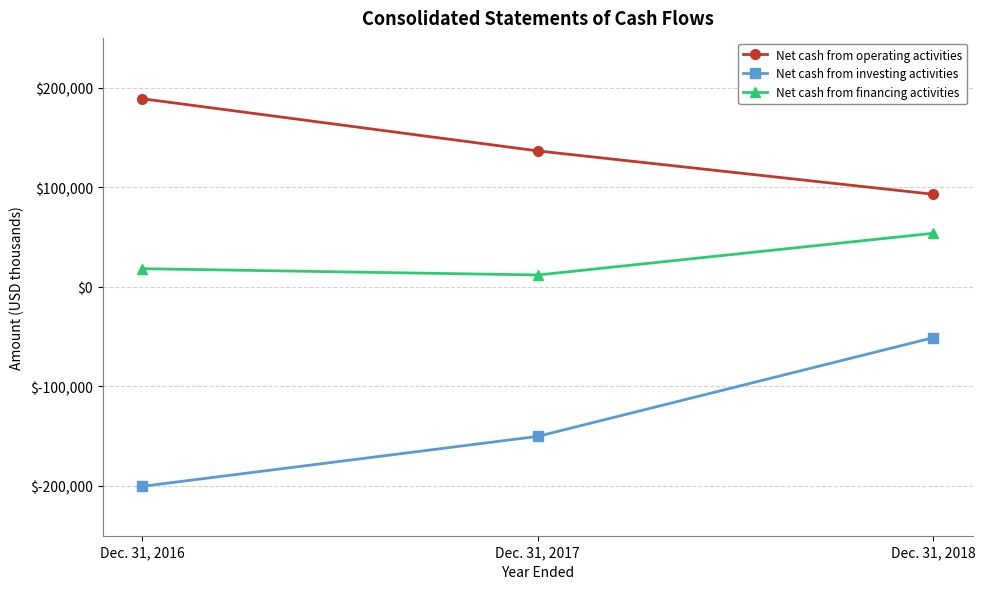

Does the chart display data point markers on the line(s)?

Yes